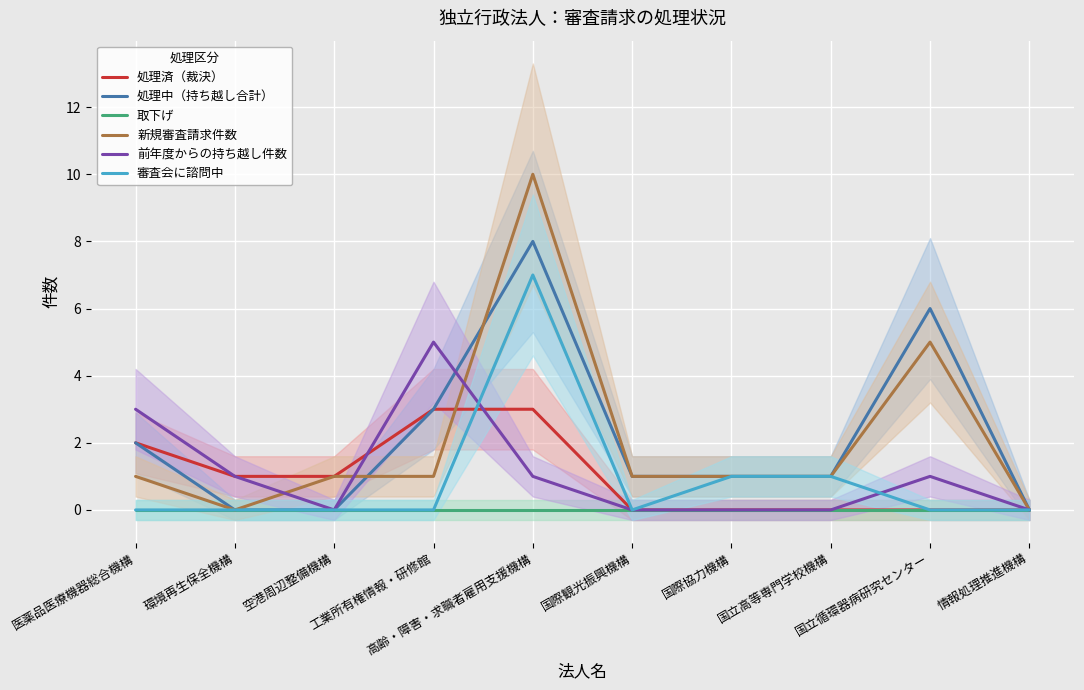

What is the difference between the highest and lowest values at 空港周辺整備機構?

1